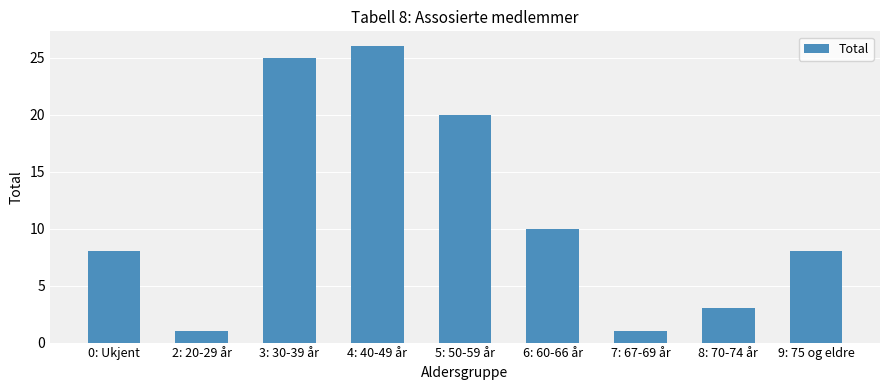

What is the maximum value shown in the chart?

26